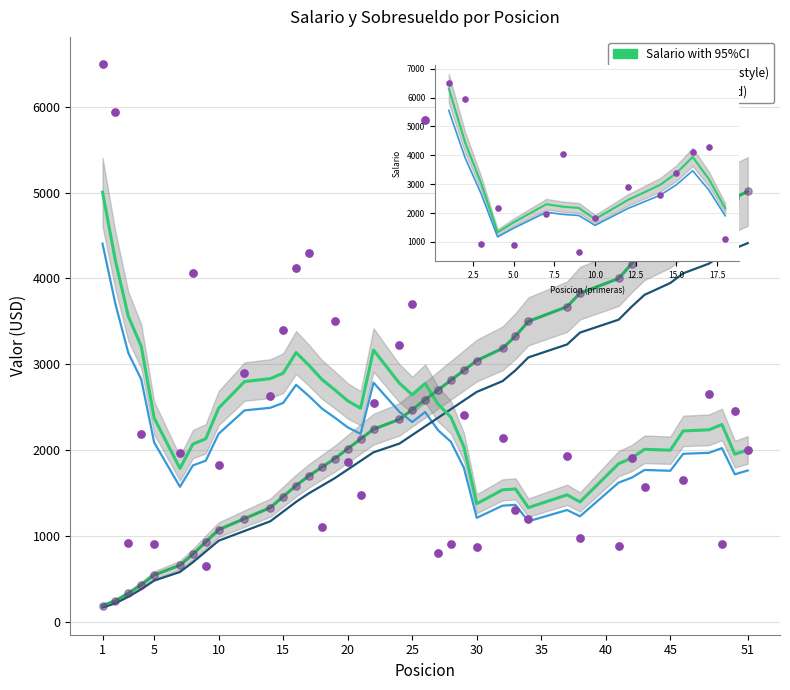

Which series contains the highest Y value?

Salario